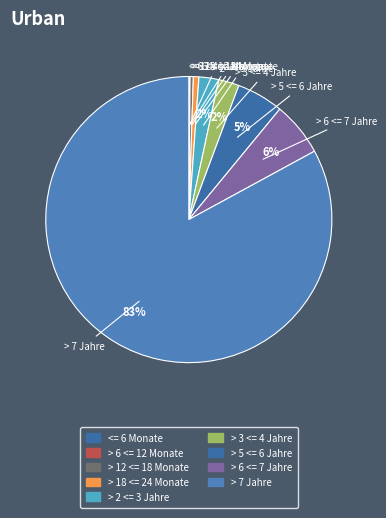

Is it true that > 5 <= 6 Jahre is 1% of the pie?

False